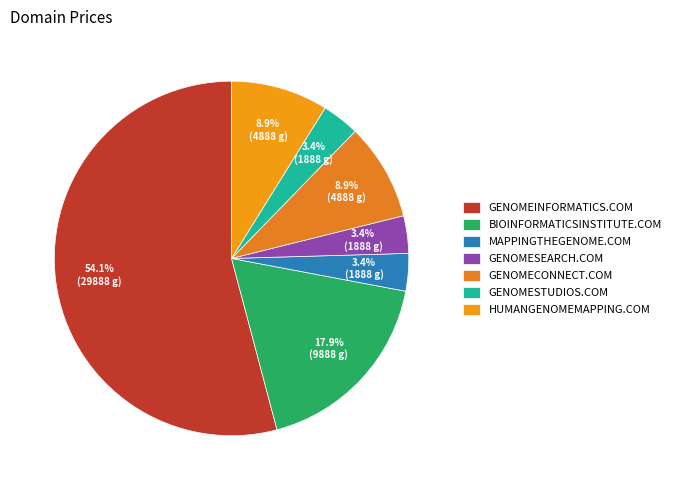

What is the majority slice?

GENOMEINFORMATICS.COM